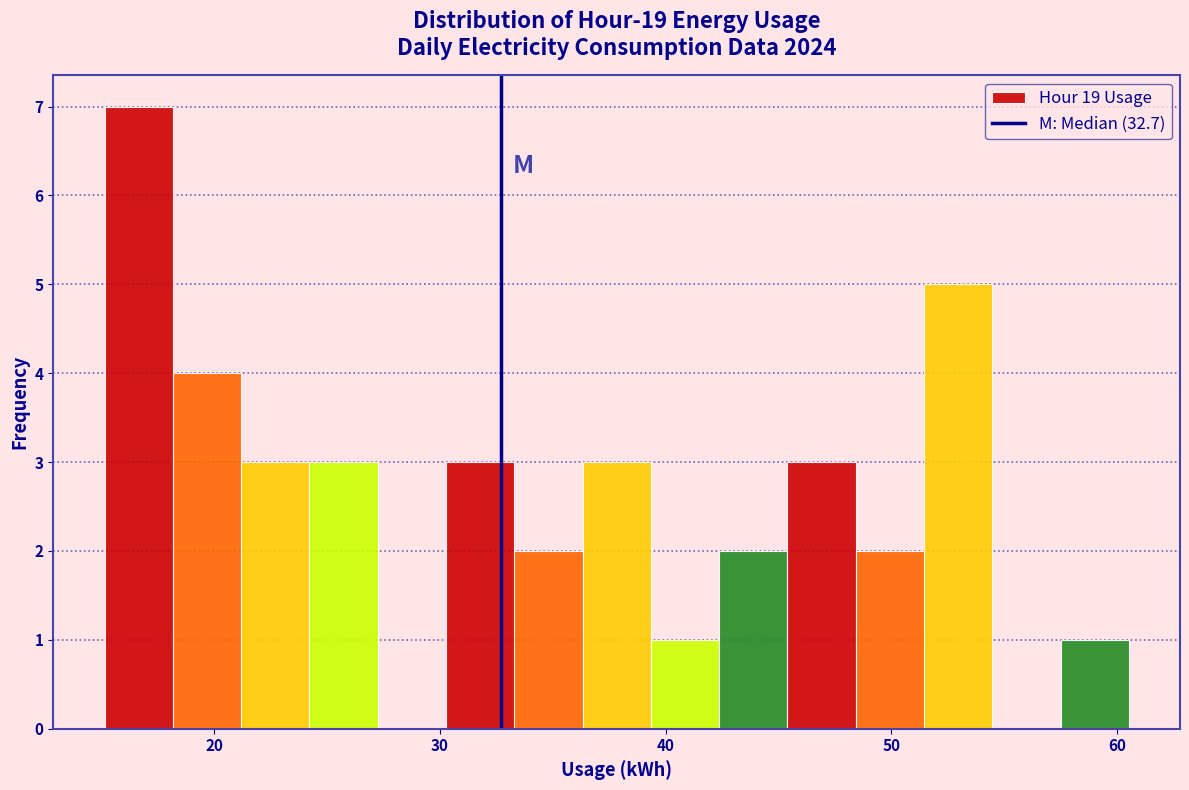

Around what value on the x-axis is the tallest bar? Give the approximate position of its centre, as read against the axis.

17